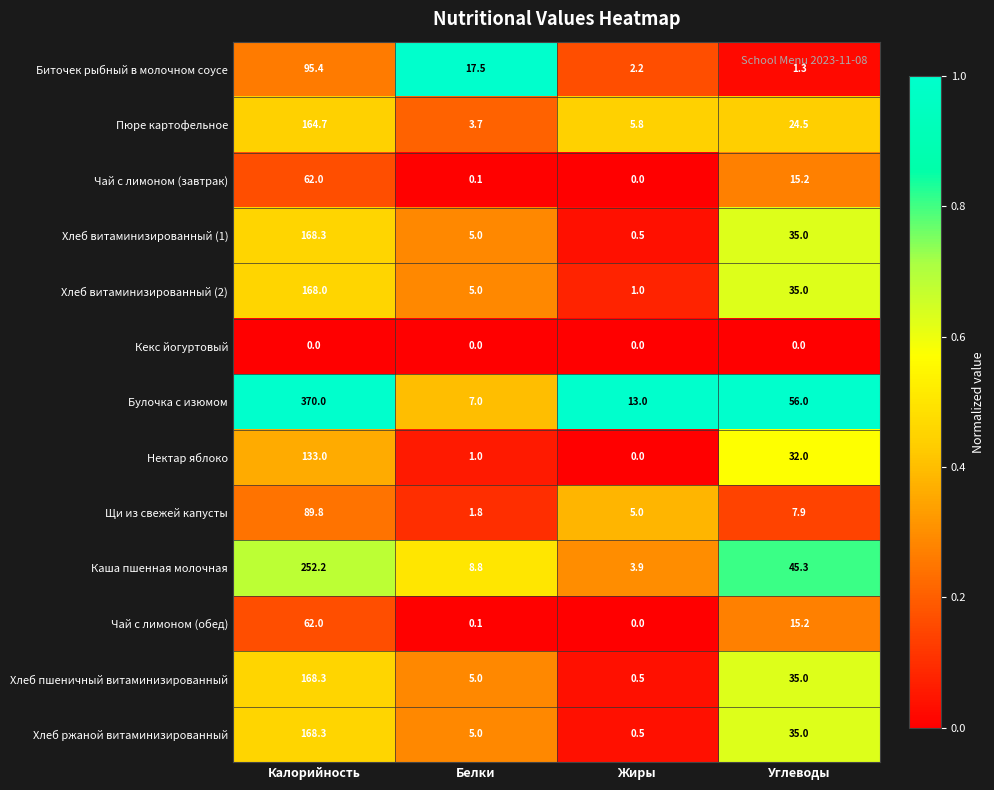

True or false: Хлеб пшеничный витаминизированный has a value of 168.3 at Калорийность.

True